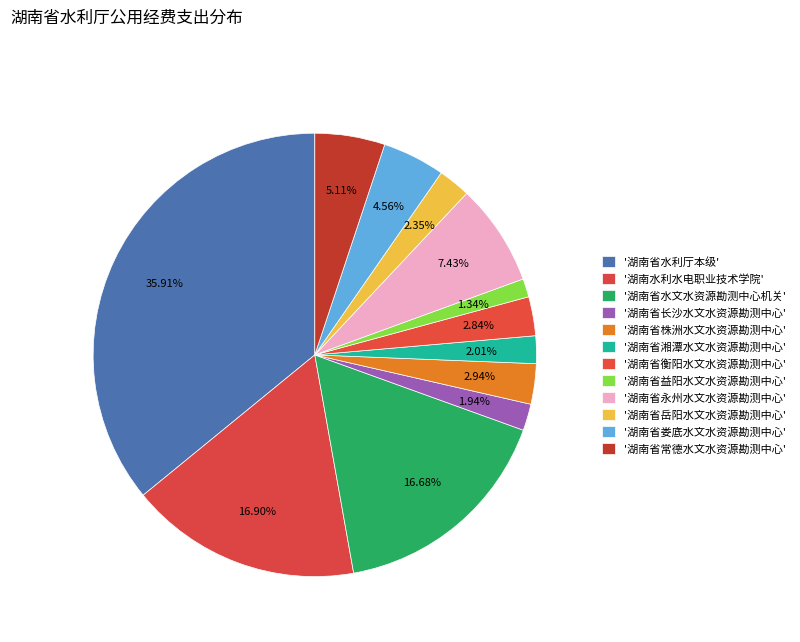

Count the number of slices in the pie.

12